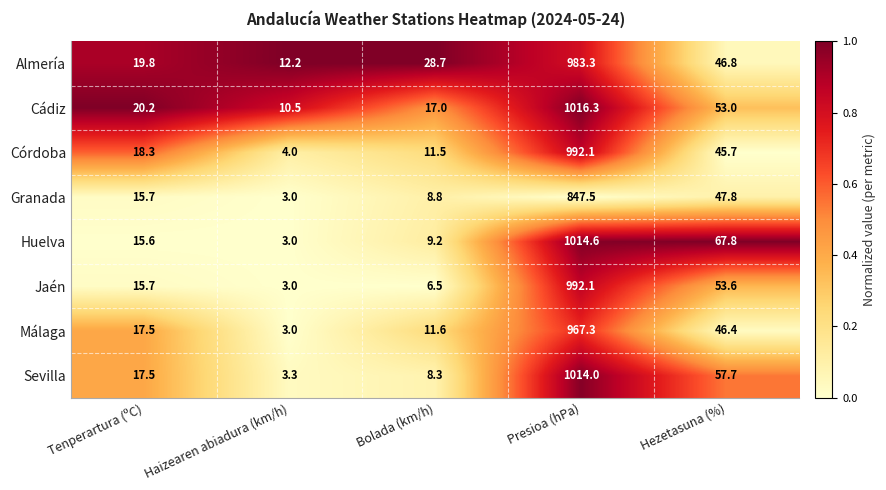

What is the smallest value displayed?

3.0